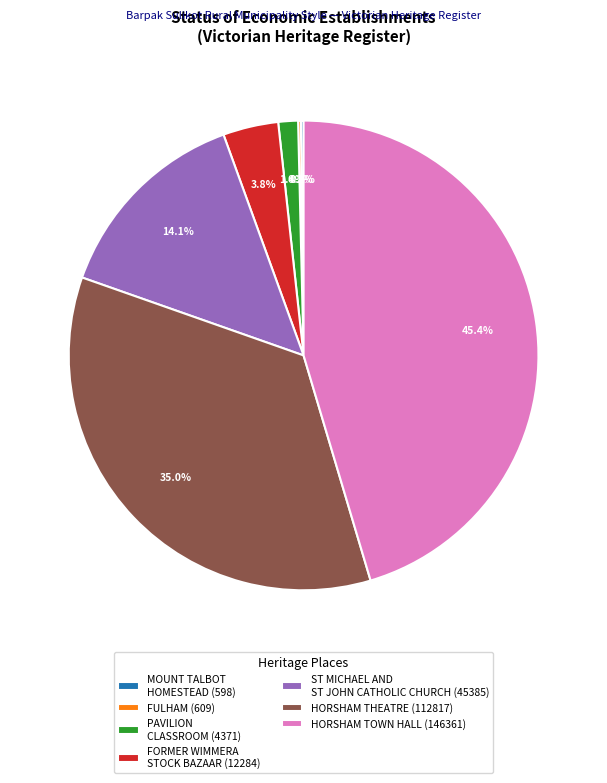

Does any single category account for the majority?

No